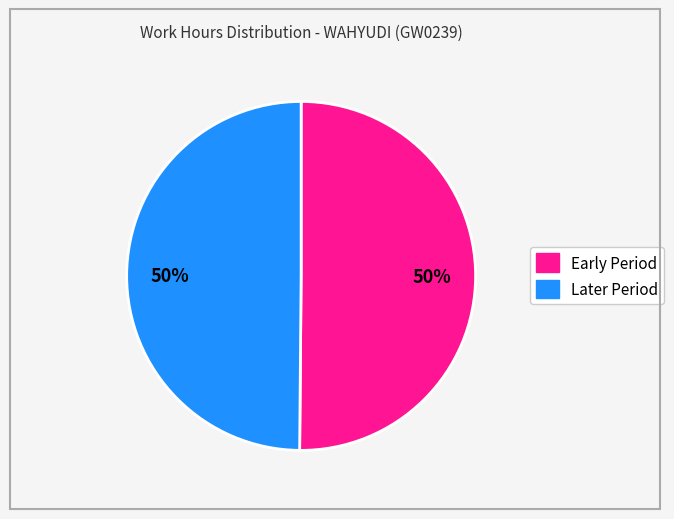

To the nearest percent, what is the average slice percentage?

50%